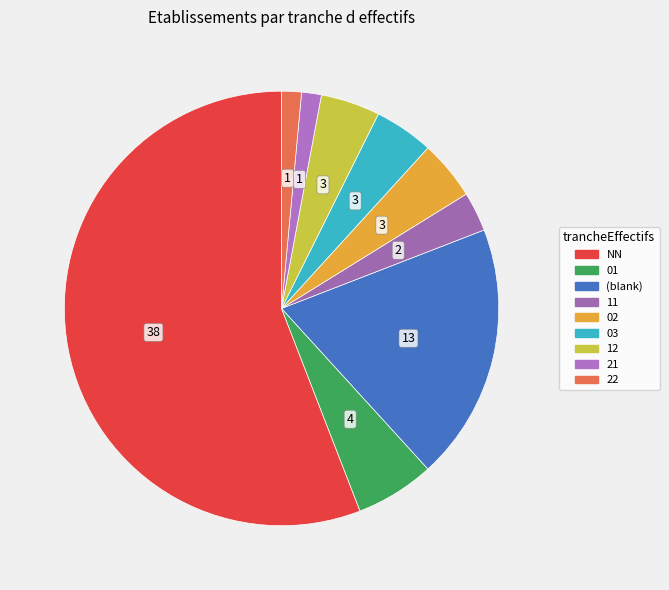

To the nearest percent, what is the difference between the largest and smallest slice percentages?

54%